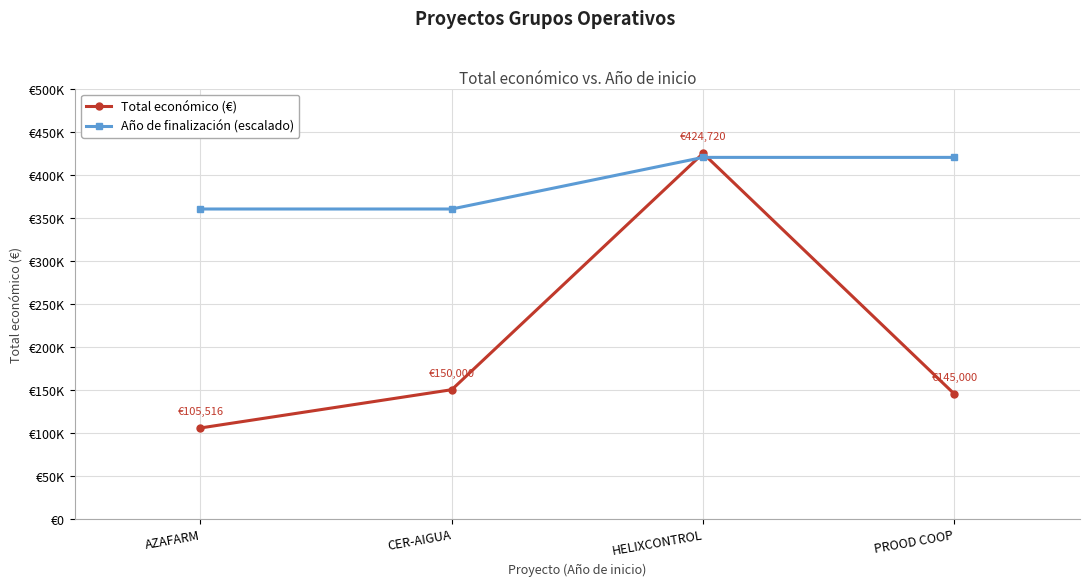

The value of Total económico (€) at CER-AIGUA is 85425. True or false?

False